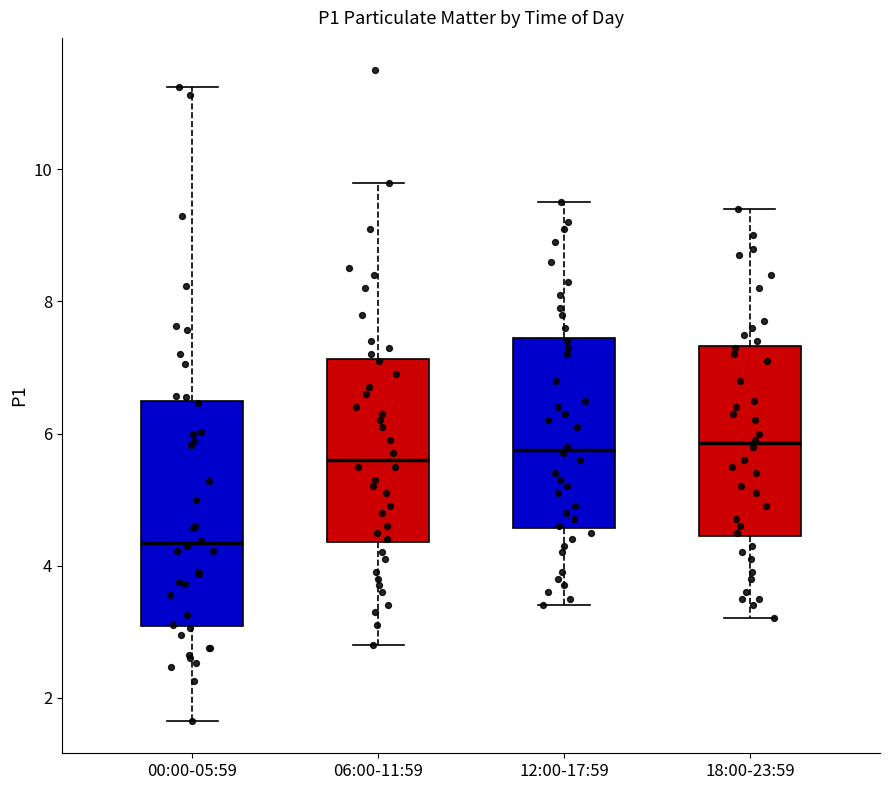

Reading left to right, read every box against the y-axis: the position of its median line, the range the box covers, and the ends of its whiskers. The values are not printed on the chart, so give them approximately, as read against the axis.

00:00-05:59: median 4.4, box 3.0 to 6.4, whiskers 1.6 to 11.2
06:00-11:59: median 5.6, box 4.4 to 7.2, whiskers 2.8 to 9.8
12:00-17:59: median 5.8, box 4.6 to 7.4, whiskers 3.4 to 9.6
18:00-23:59: median 5.8, box 4.4 to 7.4, whiskers 3.2 to 9.4